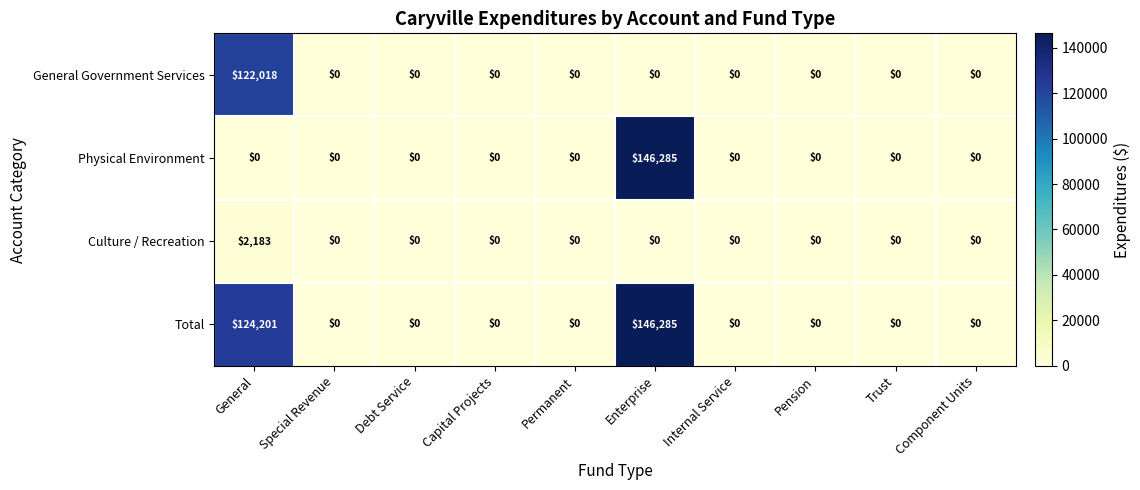

At how many categories does at least one series exceed 6726?

2